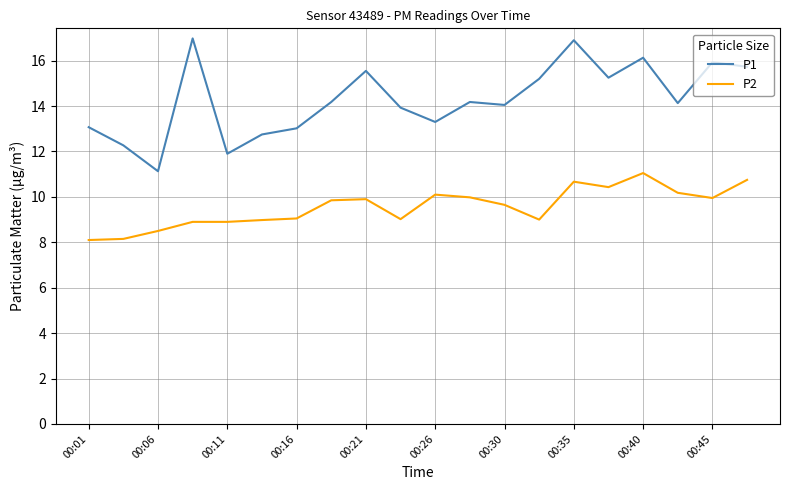

True or false: P2 has more than 0 interior local peaks.

True